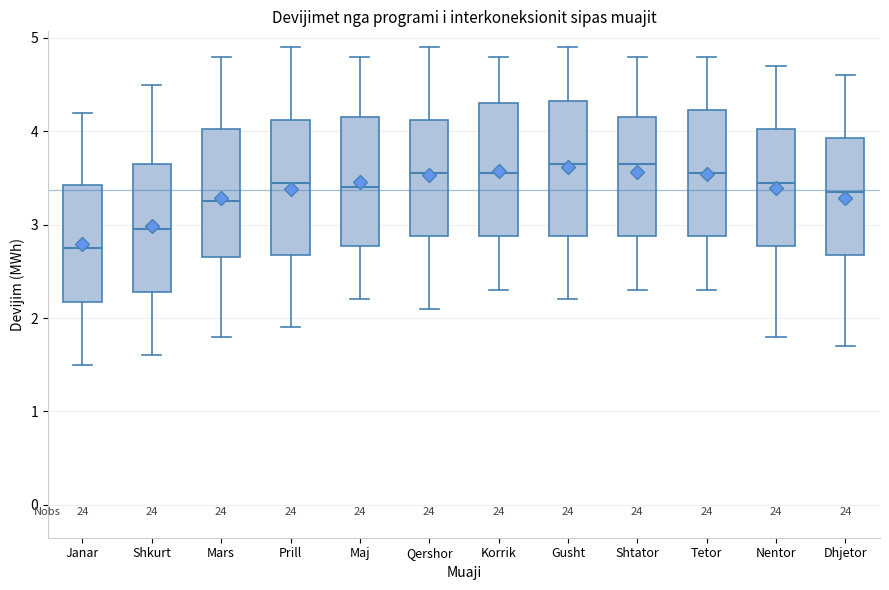

Where does the lower whisker of the box for Maj end on the y-axis? The values are not printed on the chart, so give them approximately, as read against the axis.

2.2